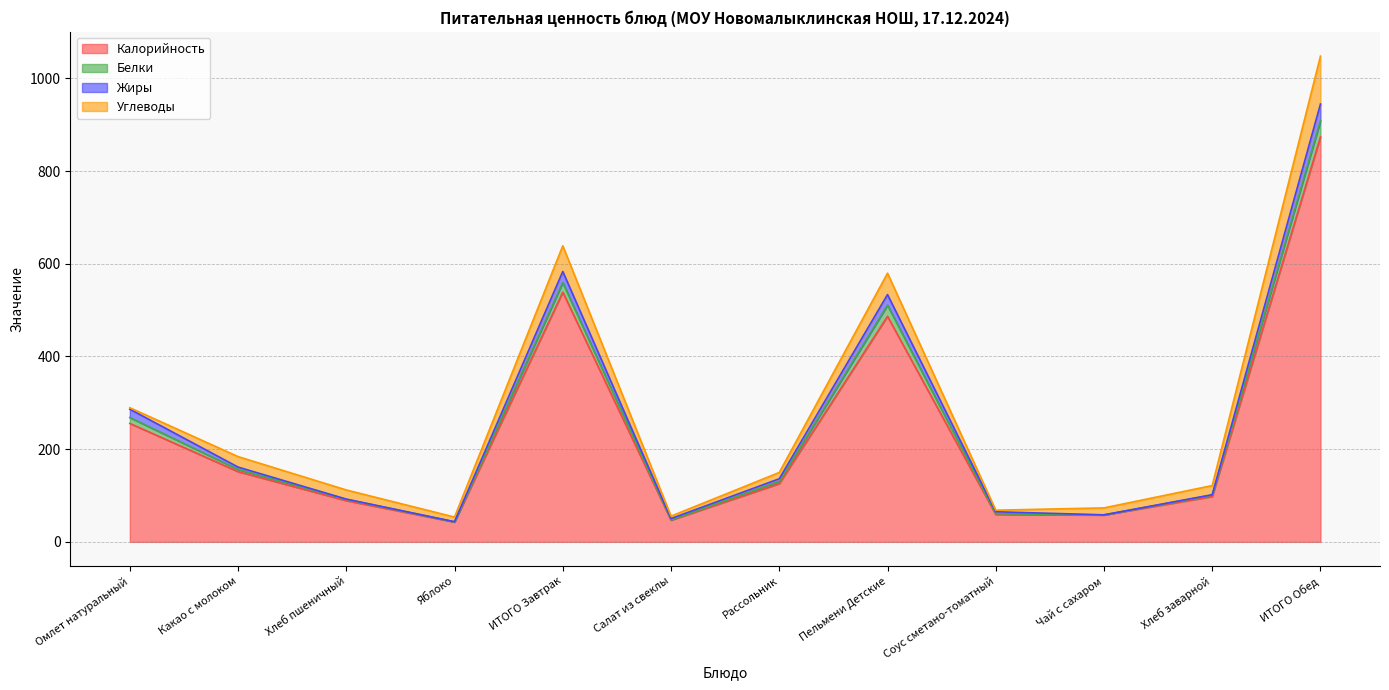

True or false: Белки has more than 2 points higher than both neighbors.

False